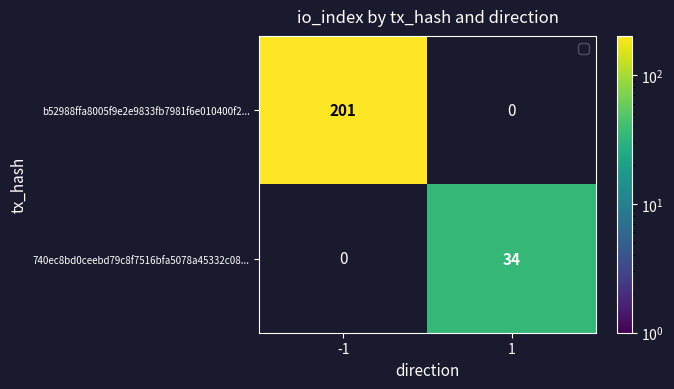

List the series in order of their overall mean, highest first.

b52988ffa8005f9e2e9833fb7981f6e010400f2..., 740ec8bd0ceebd79c8f7516bfa5078a45332c08...